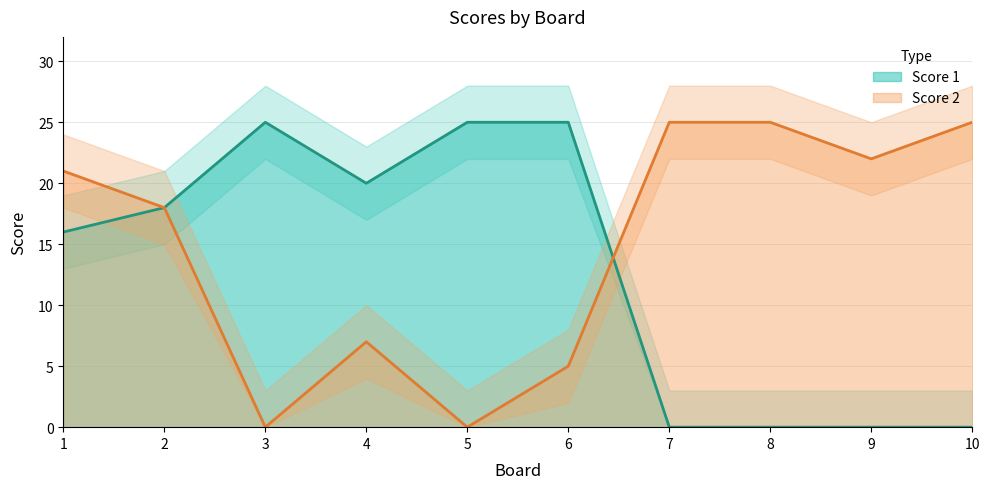

At how many categories does at least one series exceed 19?

9